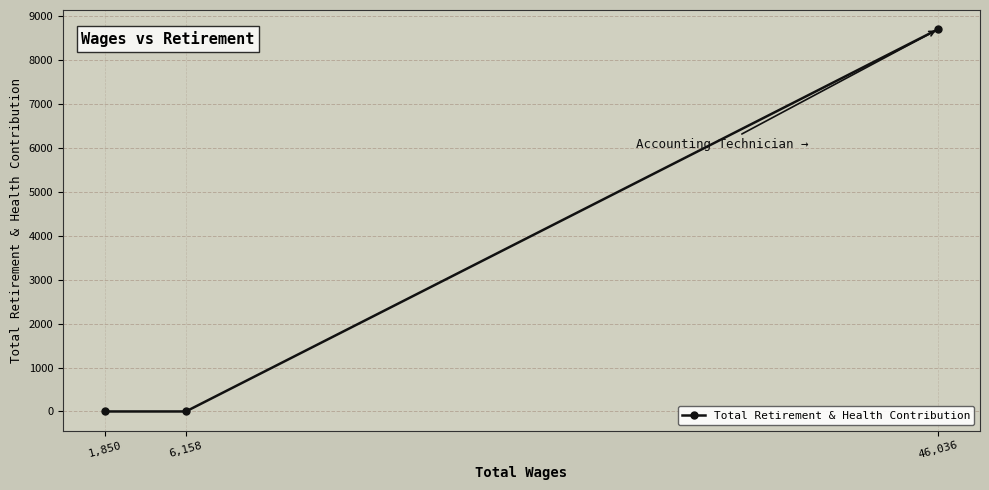

List the labels in order of value, smallest first.

6,158, 1,850, 46,036